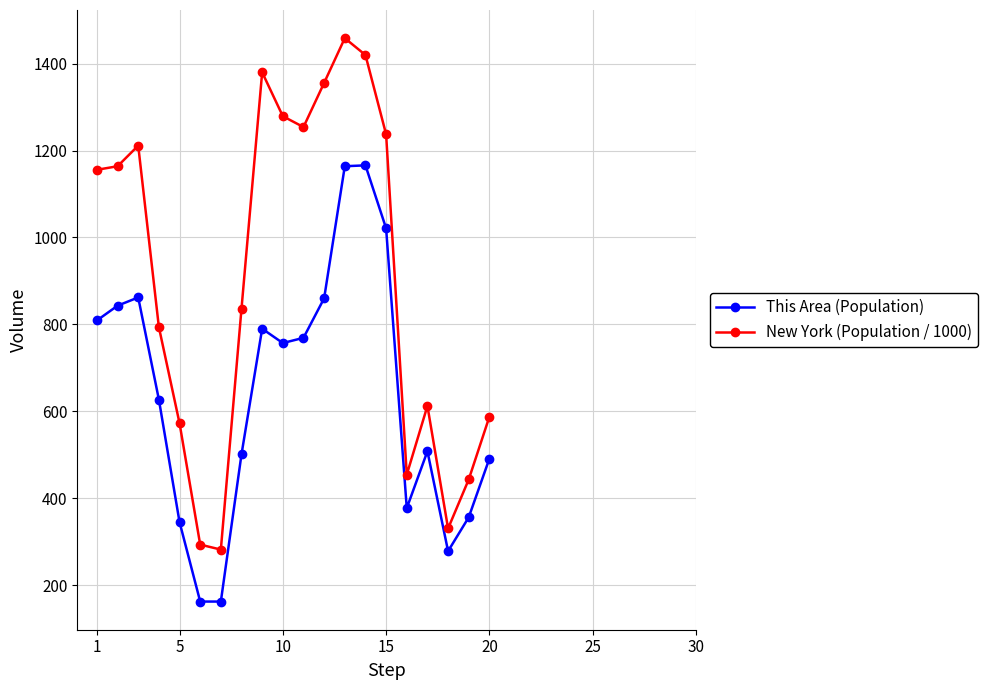

Does the chart have visible grid lines?

Yes